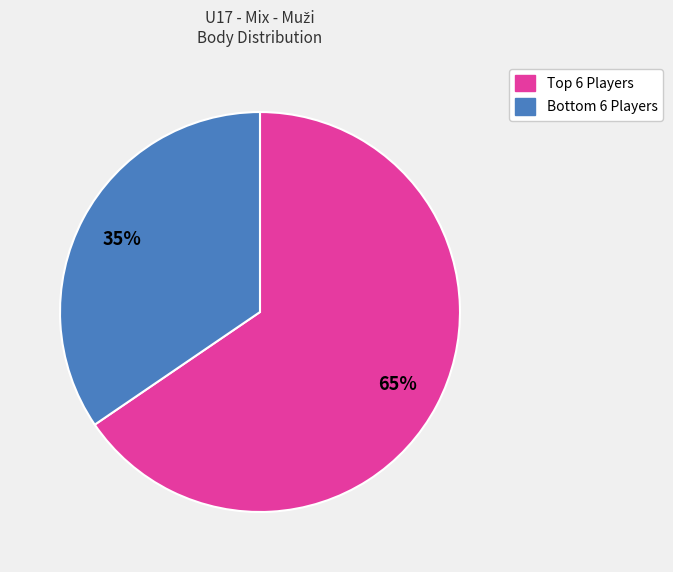

Count the number of slices in the pie.

2